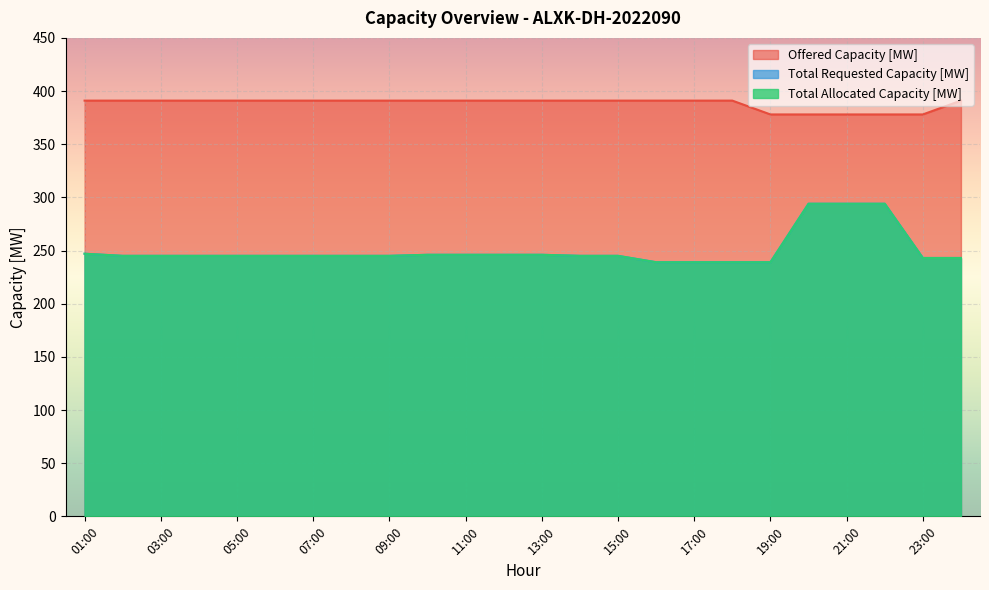

True or false: Total Requested Capacity [MW] and Total Allocated Capacity [MW] intersect in this chart.

False